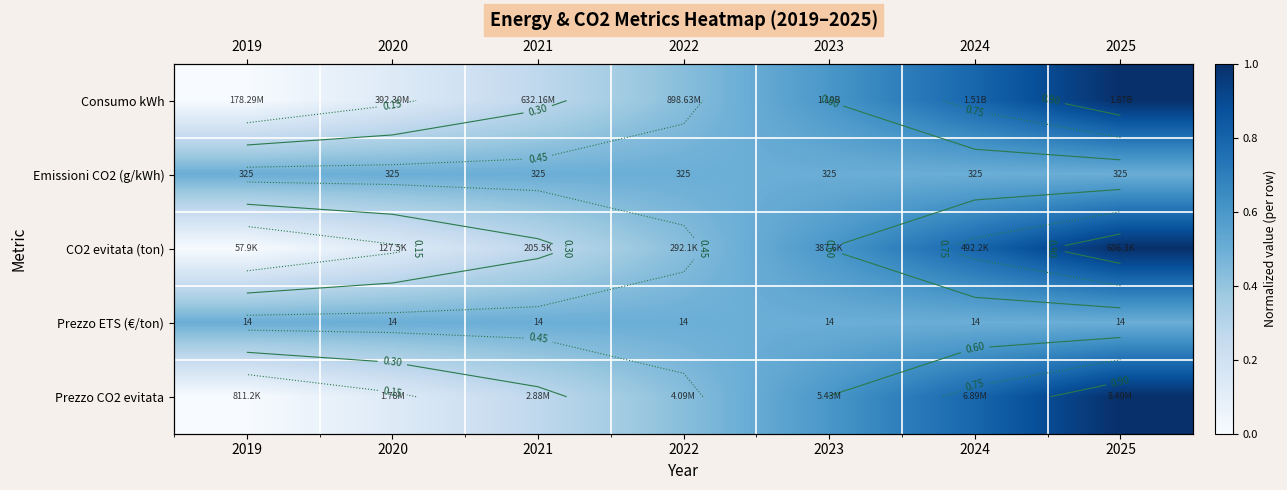

At which label is Prezzo CO2 evitata closest to 0?

2019